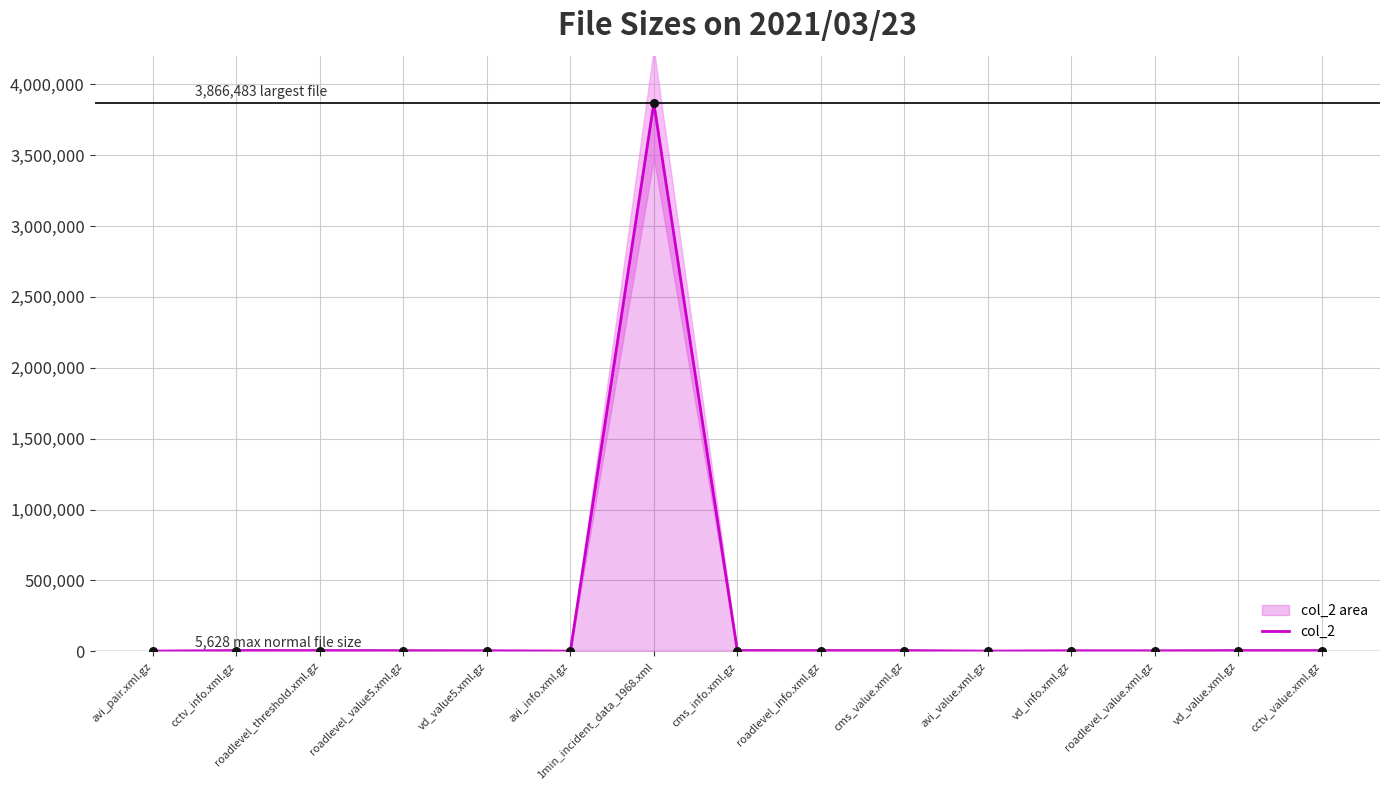

What is the ratio of the value at roadlevel_value.xml.gz to the value at roadlevel_threshold.xml.gz?

0.7